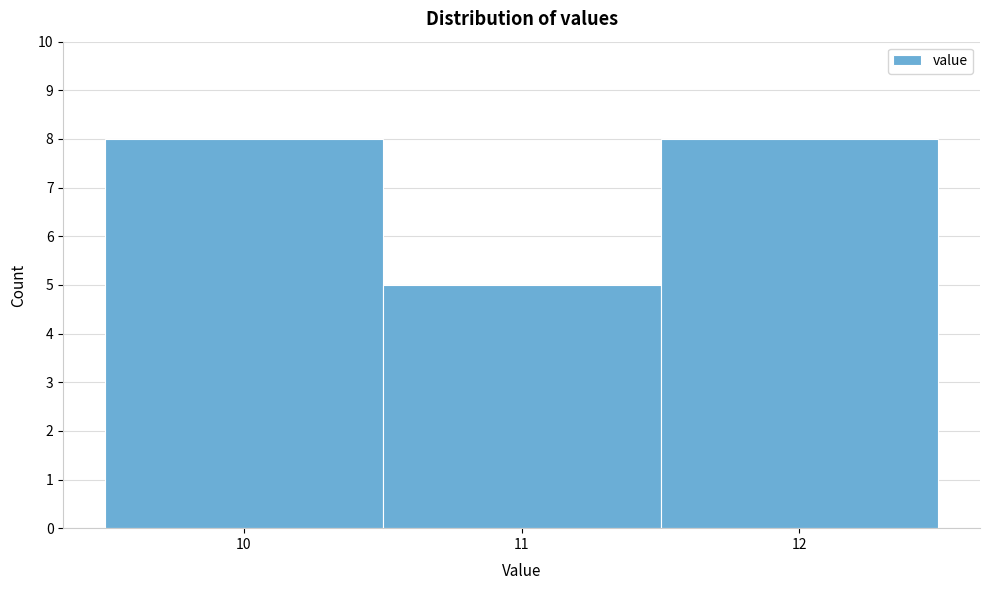

Reading left to right, list every bar in this chart as the range it spans on the x-axis followed by its height. The values are not printed on the chart, so give them approximately, as read against the axis.

9.5 to 10.5: 8
10.5 to 11.5: 5
11.5 to 12.5: 8